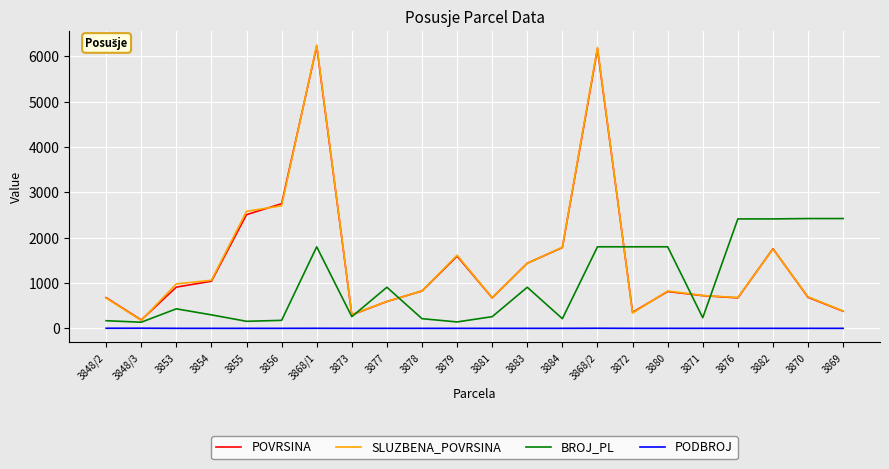

What is the total value across all series at 3877?

2090.0